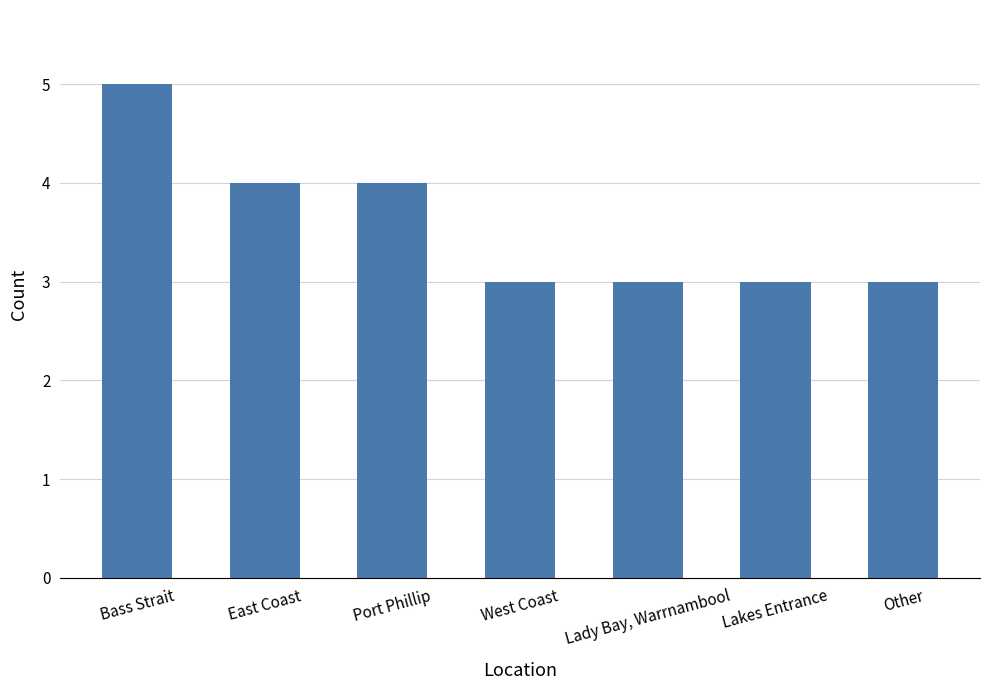

Reading left to right, transcribe all the data shown in this chart.

5	4	4	3	3	3	3